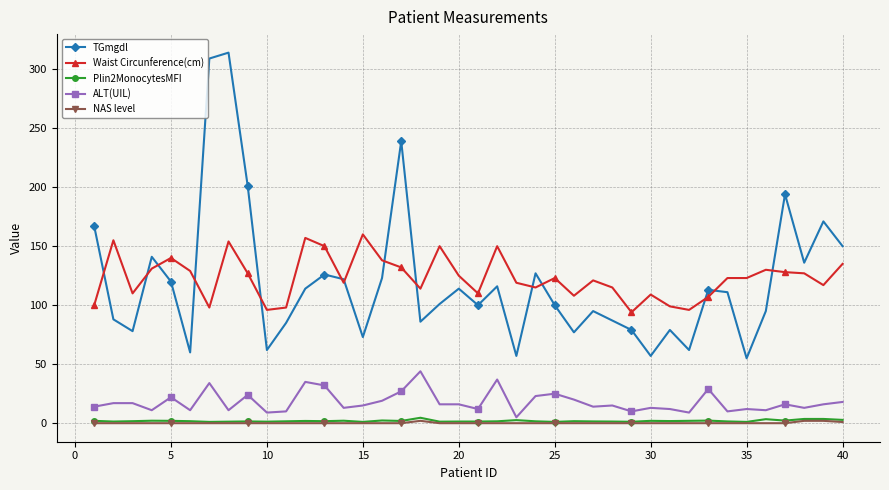

True or false: Waist Circunference(cm) and ALT(UIL) cross at least once.

False